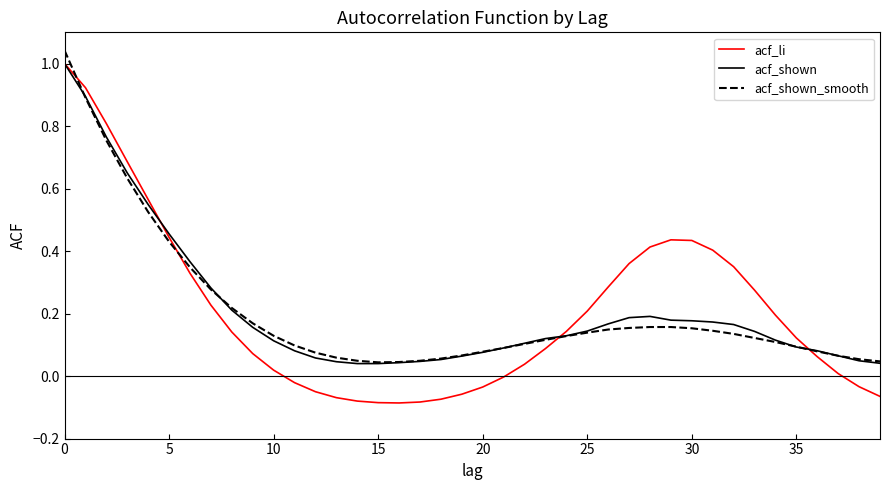

Which series has the widest spread of values?

acf_li